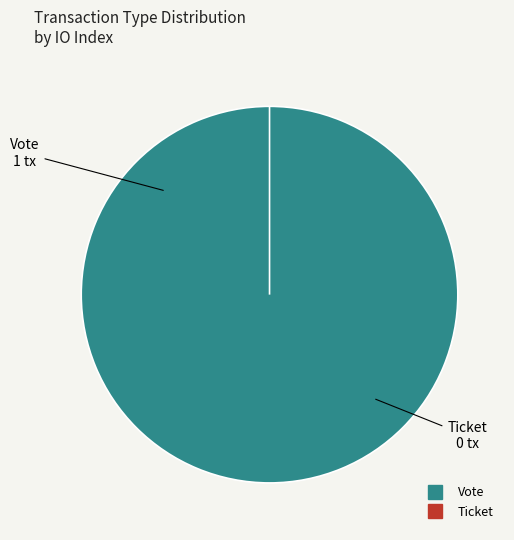

Count the number of slices in the pie.

2